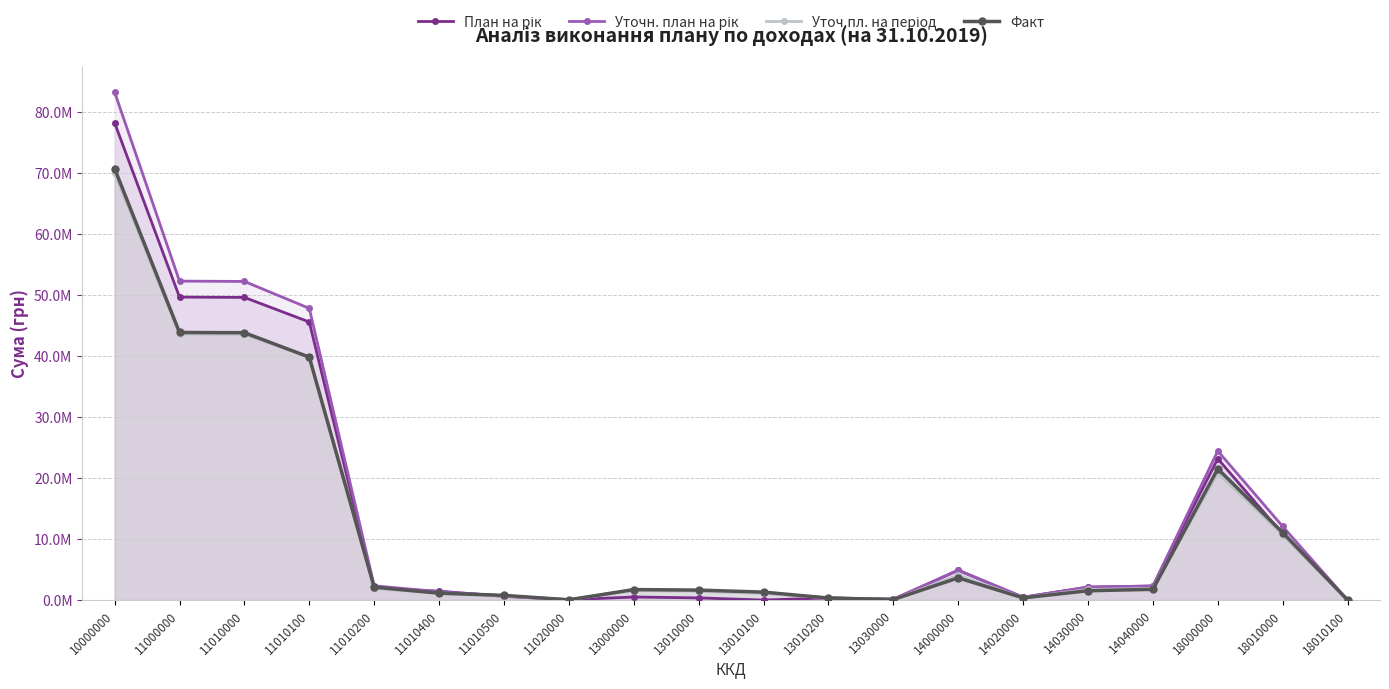

How many intersections are there between План на рік and Факт?

8